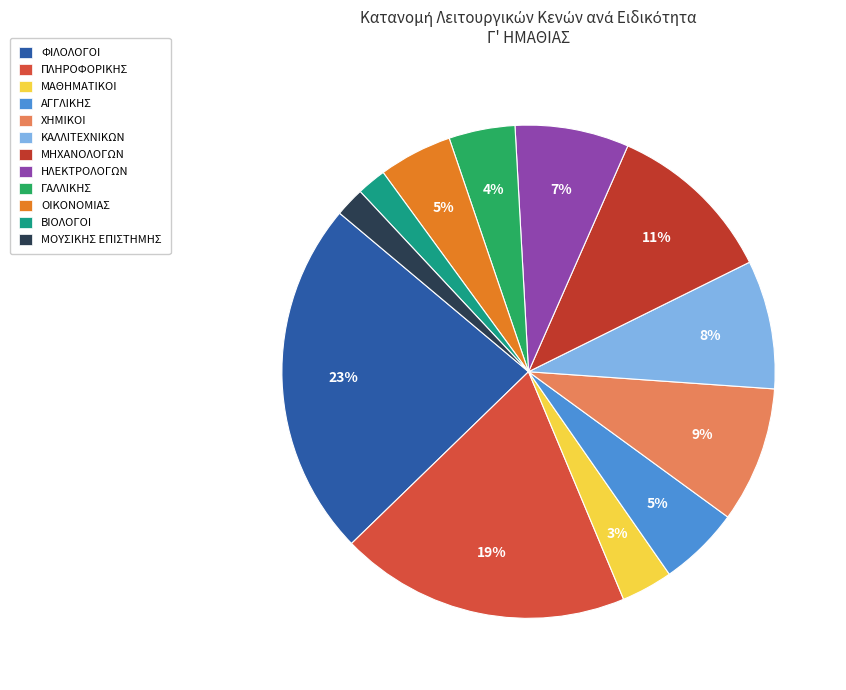

To the nearest percent, what portion does ΚΑΛΛΙΤΕΧΝΙΚΩΝ represent?

8%